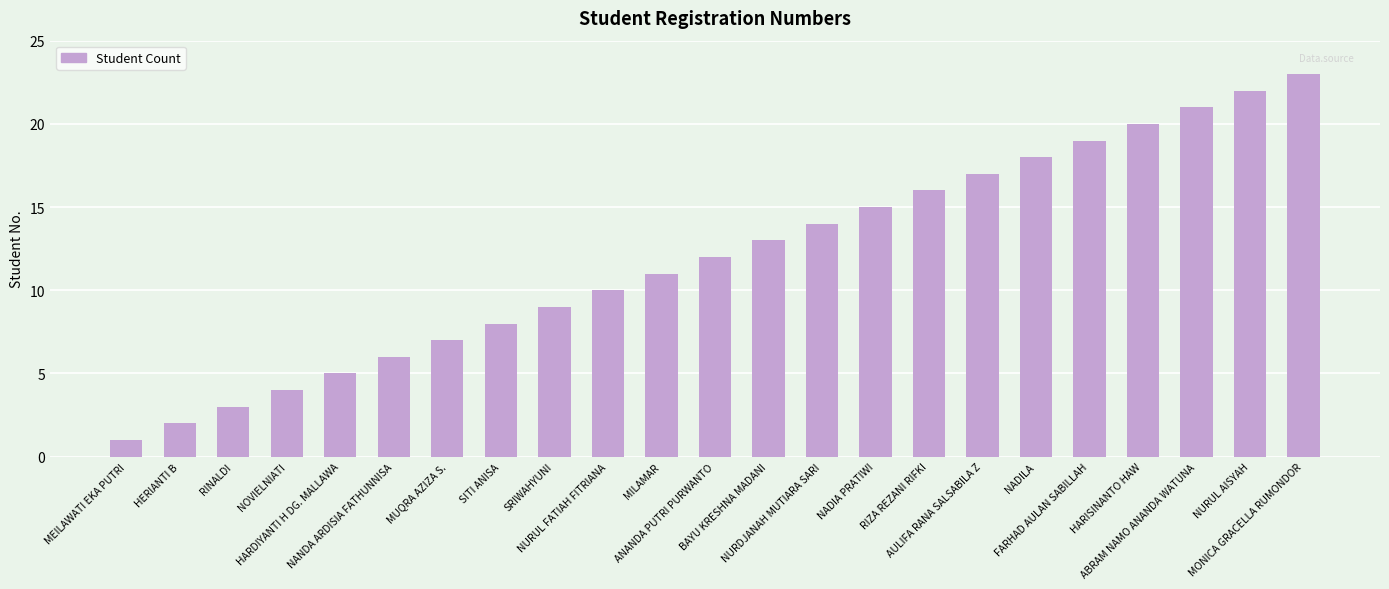

Between MEILAWATI EKA PUTRI and HARISINANTO HAW, which is larger?

HARISINANTO HAW